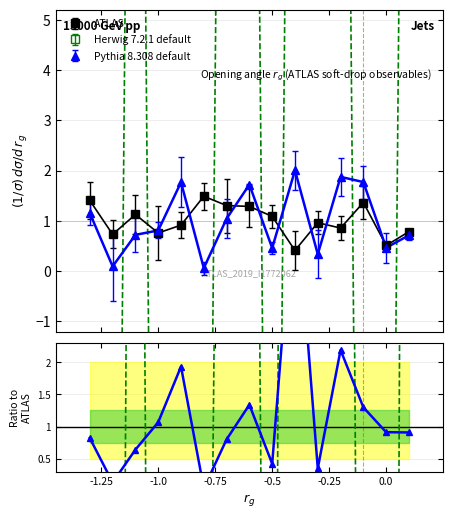

What is the average value of the Herwig 7.2.1 default series?

2.3